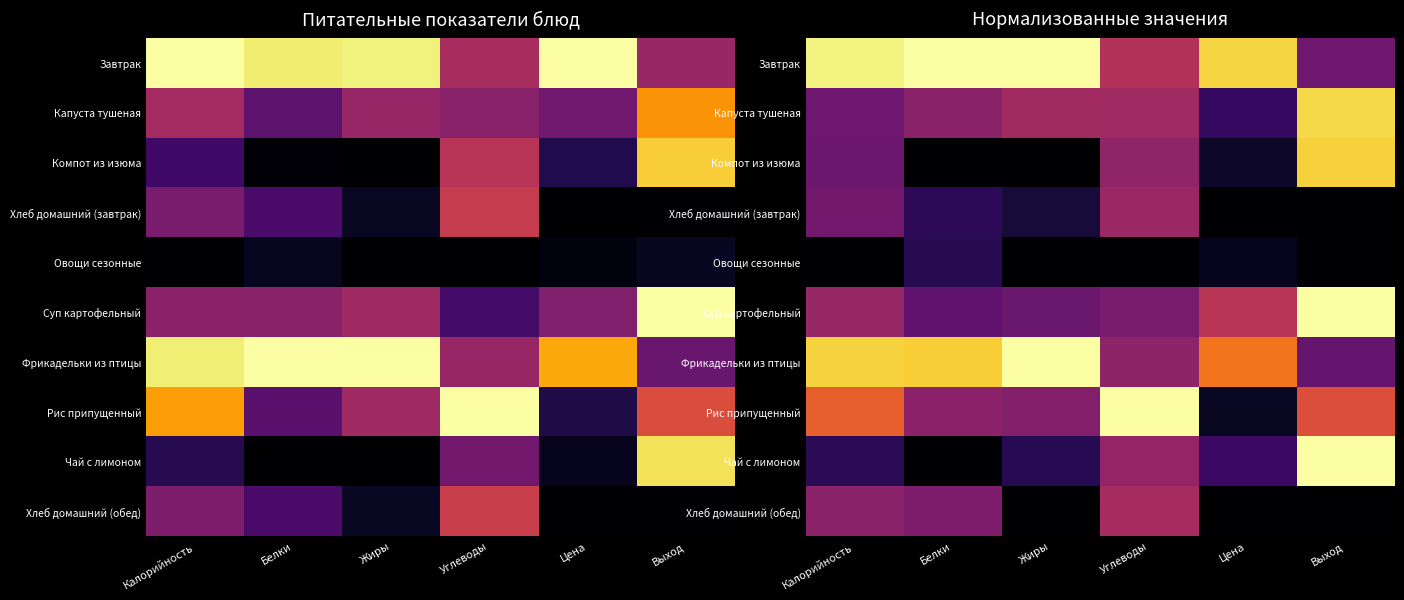

At how many categories does at least one series exceed 0?

6